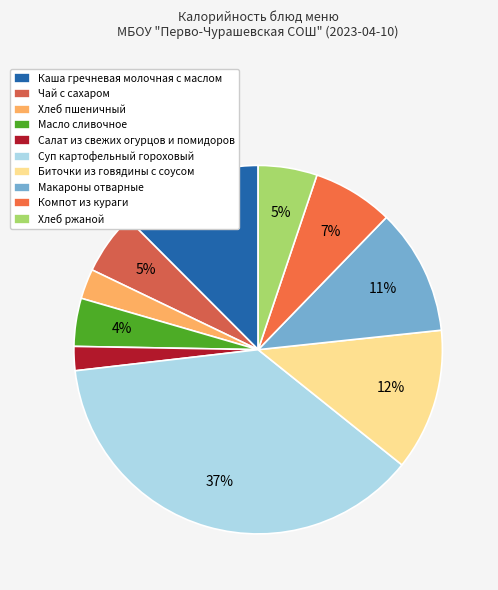

Is it true that Макароны отварные is 11% of the pie?

True